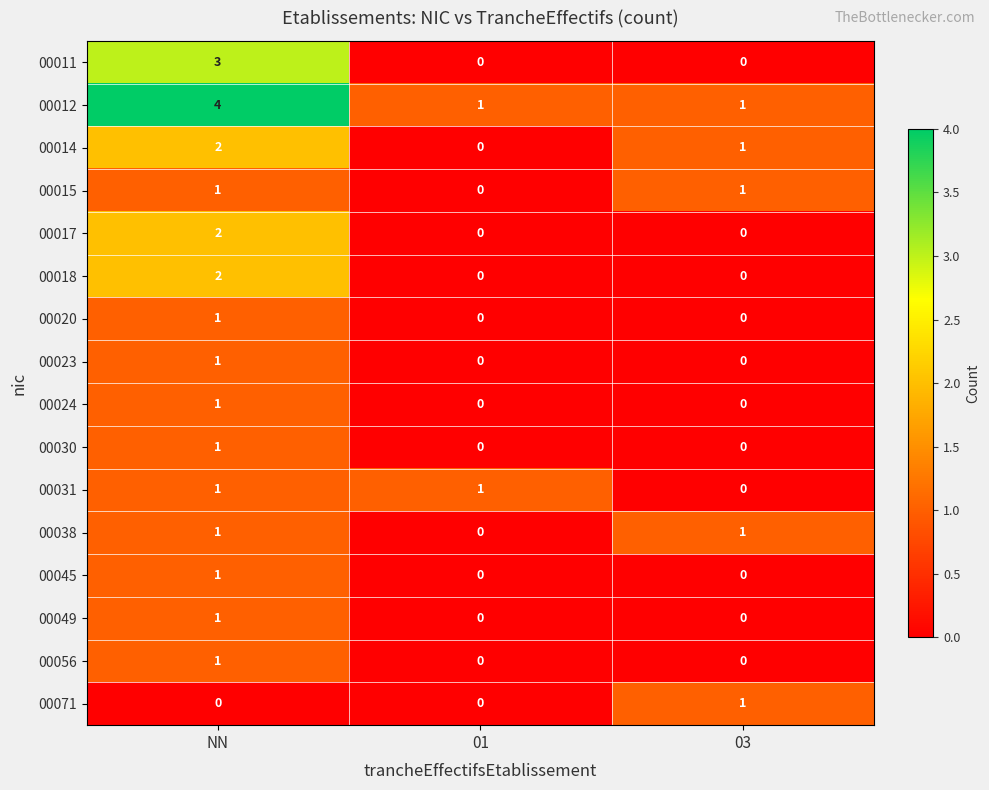

What is the greatest value displayed?

4